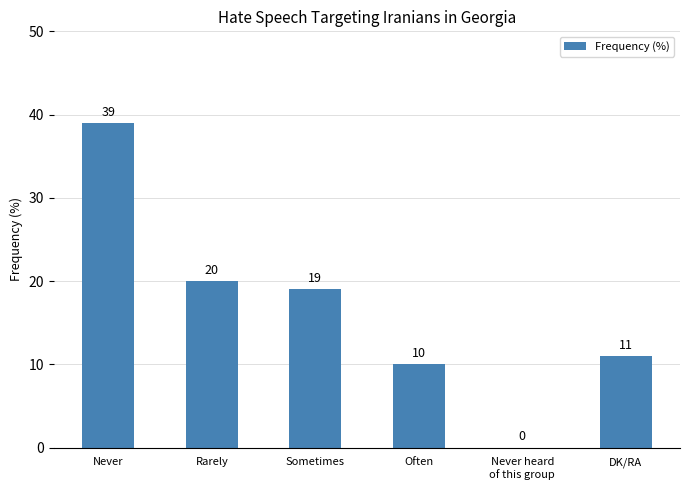

Where is the data nearest to the value 19?

Sometimes